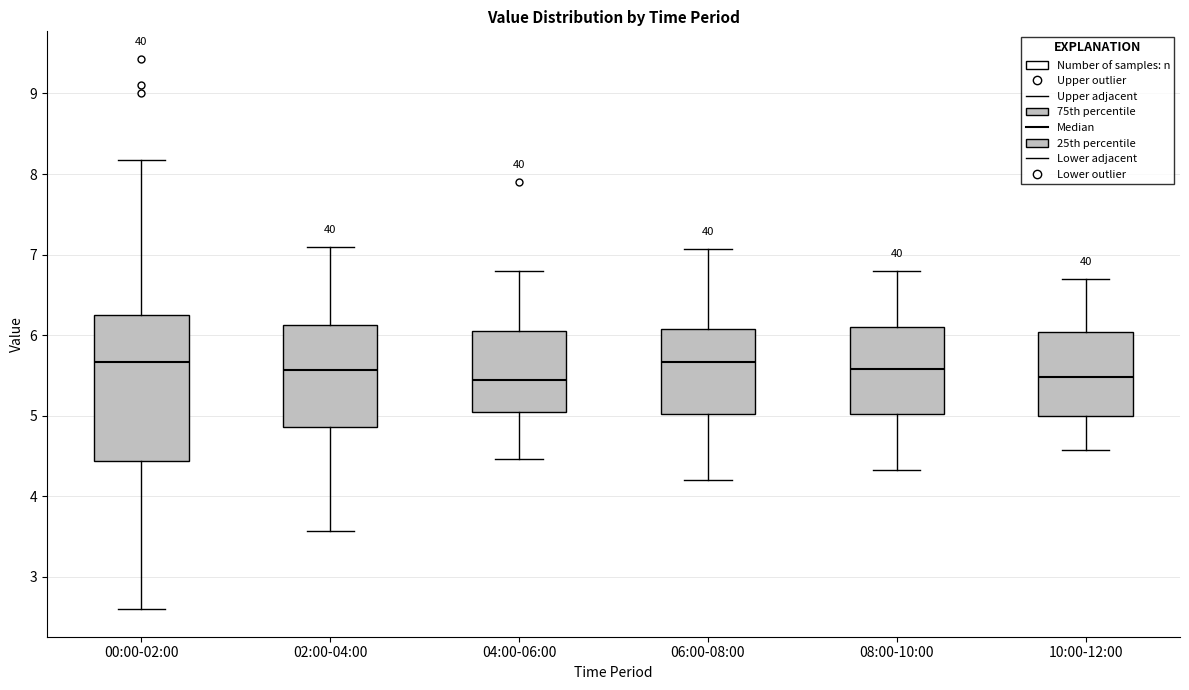

Reading left to right, read every box against the y-axis: the position of its median line, the range the box covers, and the ends of its whiskers. The values are not printed on the chart, so give them approximately, as read against the axis.

00:00-02:00: median 5.7, box 4.4 to 6.2, whiskers 2.6 to 8.2
02:00-04:00: median 5.6, box 4.9 to 6.1, whiskers 3.6 to 7.1
04:00-06:00: median 5.5, box 5.0 to 6.0, whiskers 4.5 to 6.8
06:00-08:00: median 5.7, box 5.0 to 6.1, whiskers 4.2 to 7.1
08:00-10:00: median 5.6, box 5.0 to 6.1, whiskers 4.3 to 6.8
10:00-12:00: median 5.5, box 5.0 to 6.0, whiskers 4.6 to 6.7